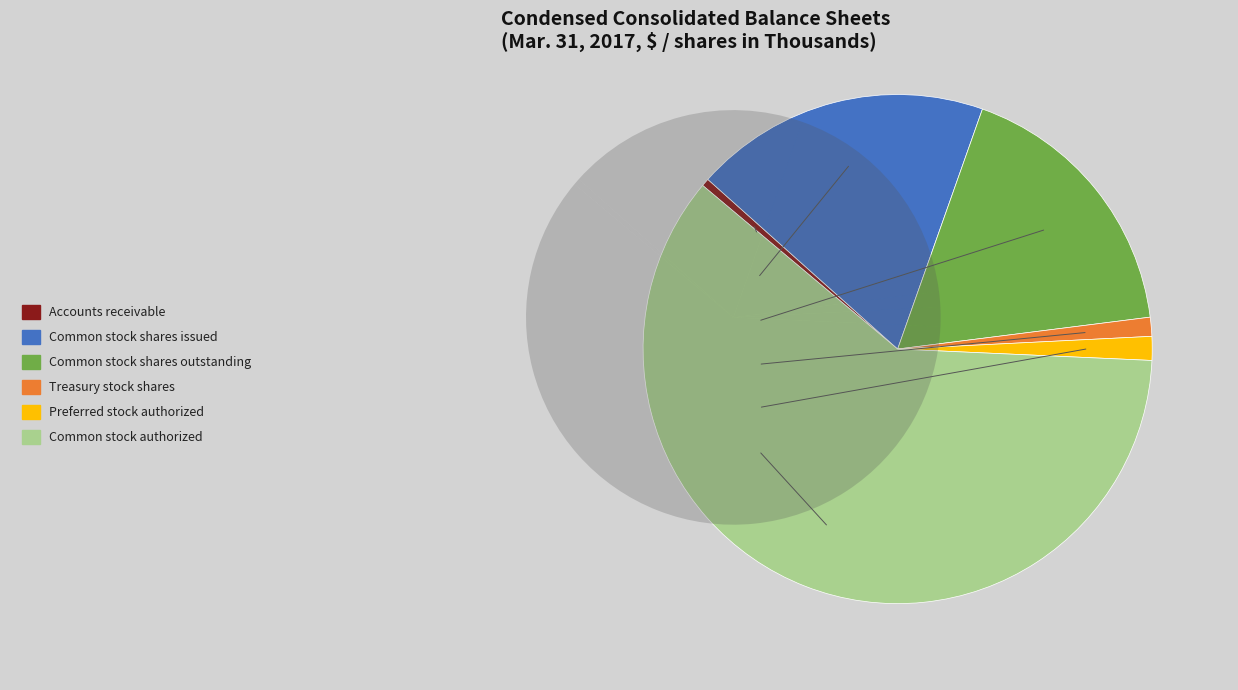

To the nearest percent, what percentage of the pie is Common stock shares outstanding?

18%